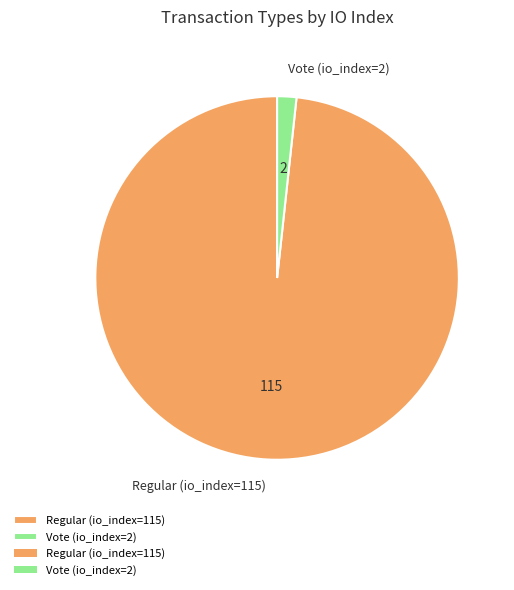

Rank the categories by value from lowest to highest.

Vote (io_index=2), Regular (io_index=115)